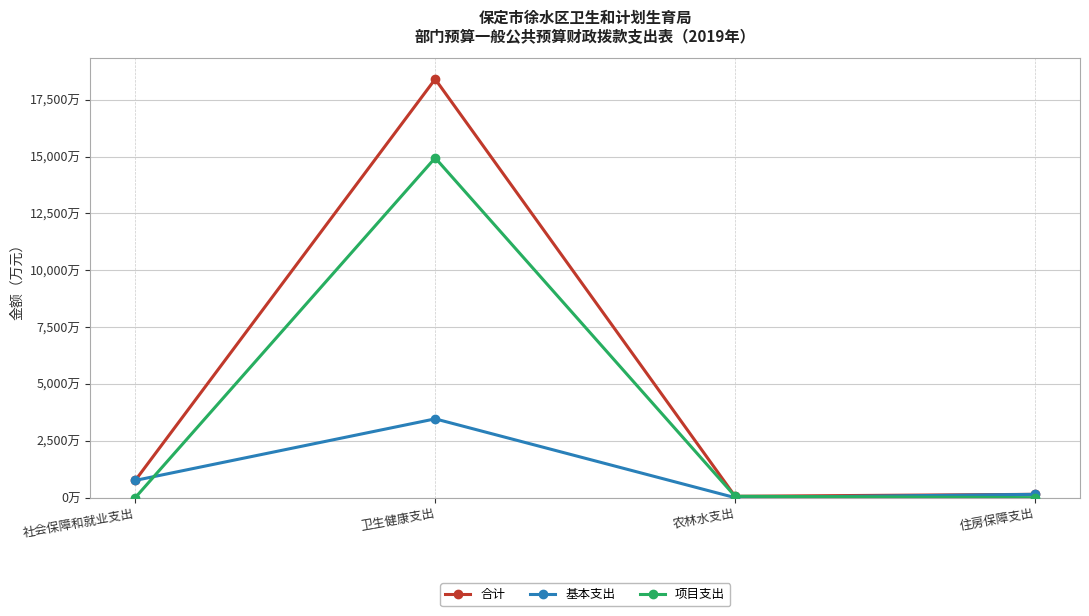

Is it true that 项目支出 equals 0.0 at 社会保障和就业支出?

True